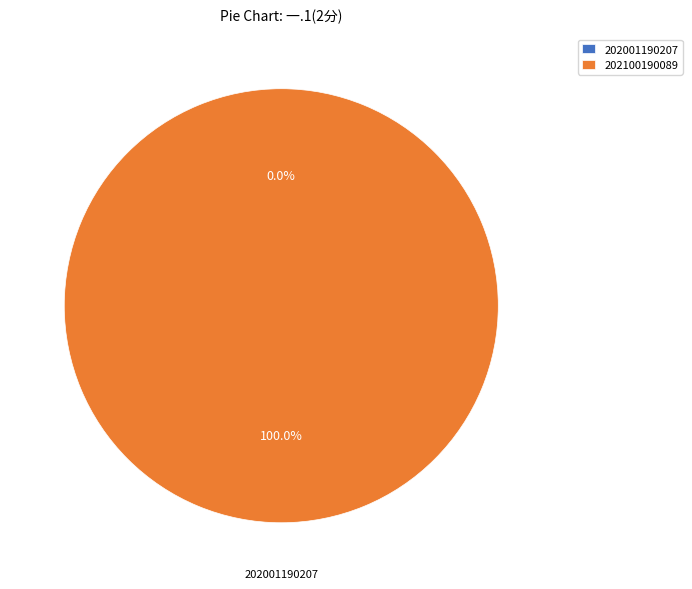

Is there any slice that represents more than half of the pie?

Yes